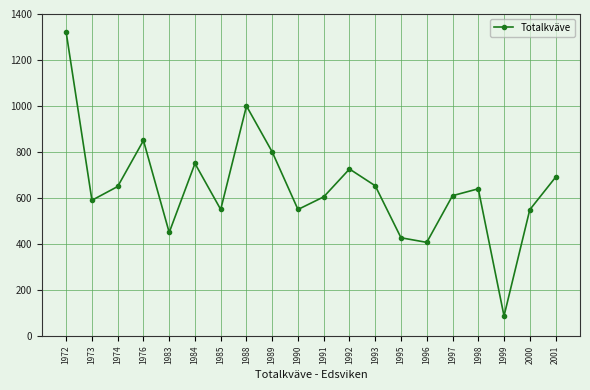

Does the chart display data point markers on the line(s)?

Yes